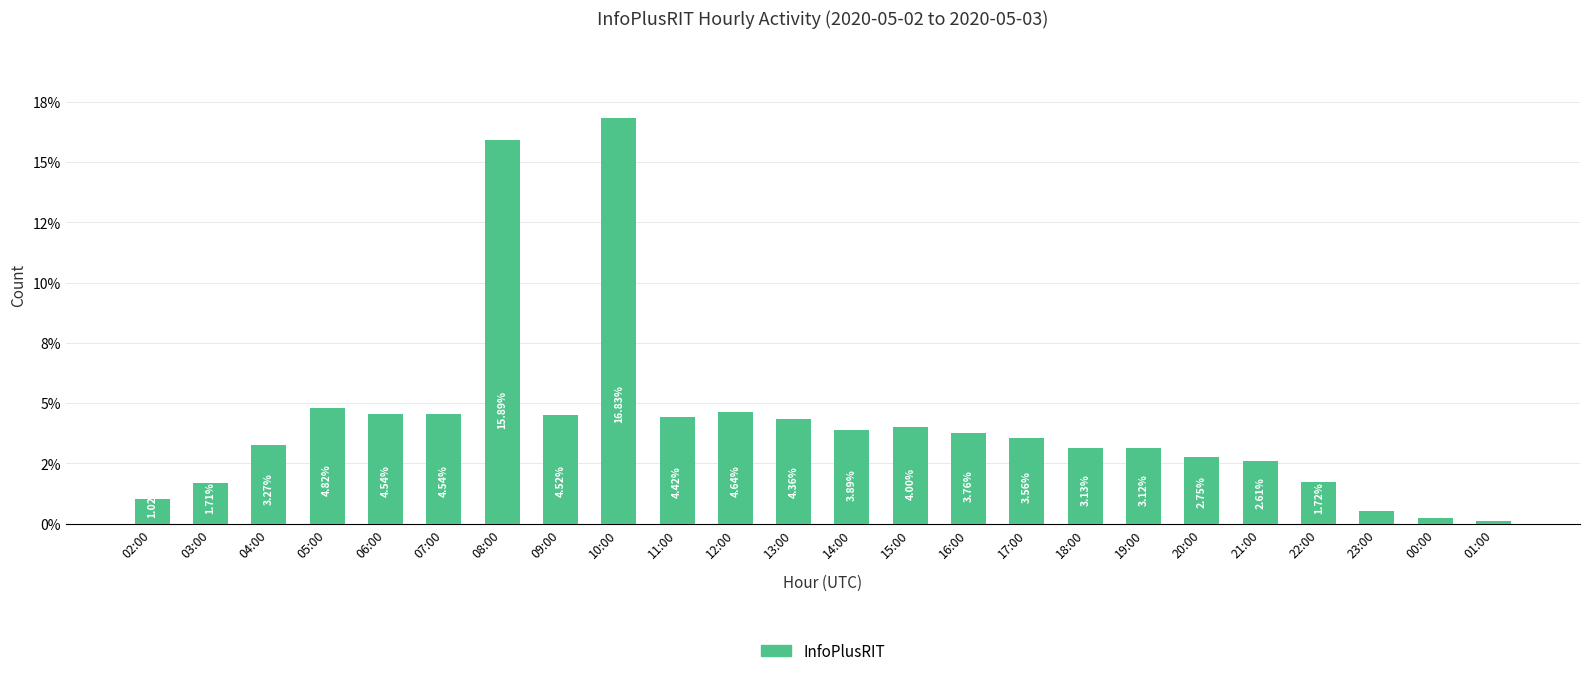

Does the chart contain any negative values?

No